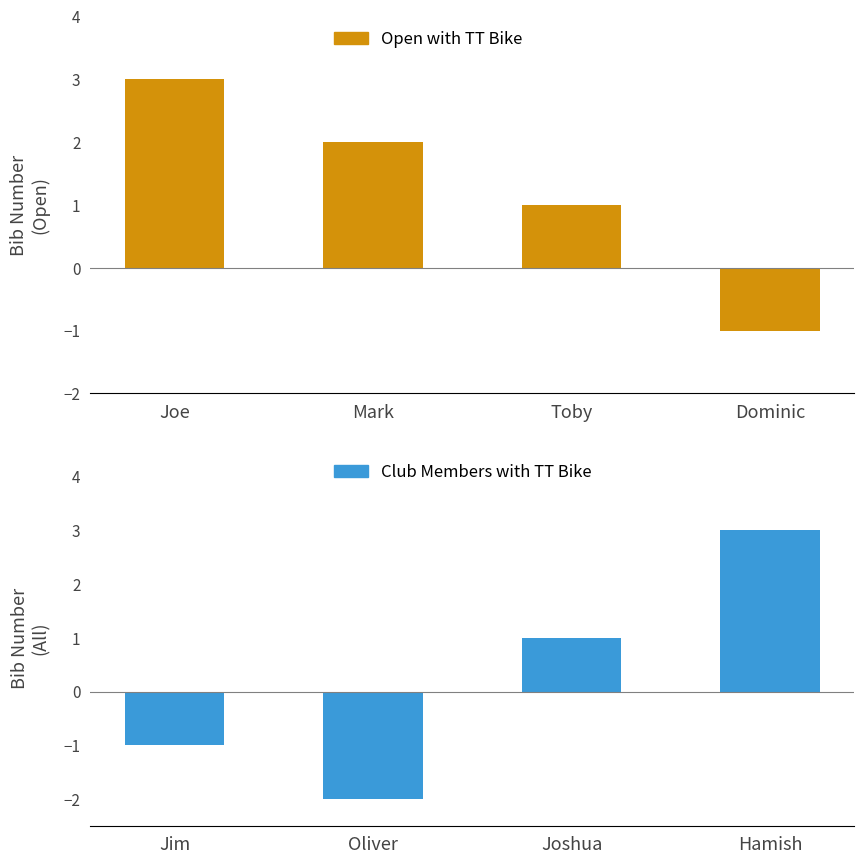

What is the highest value of the Open with TT Bike series?

3